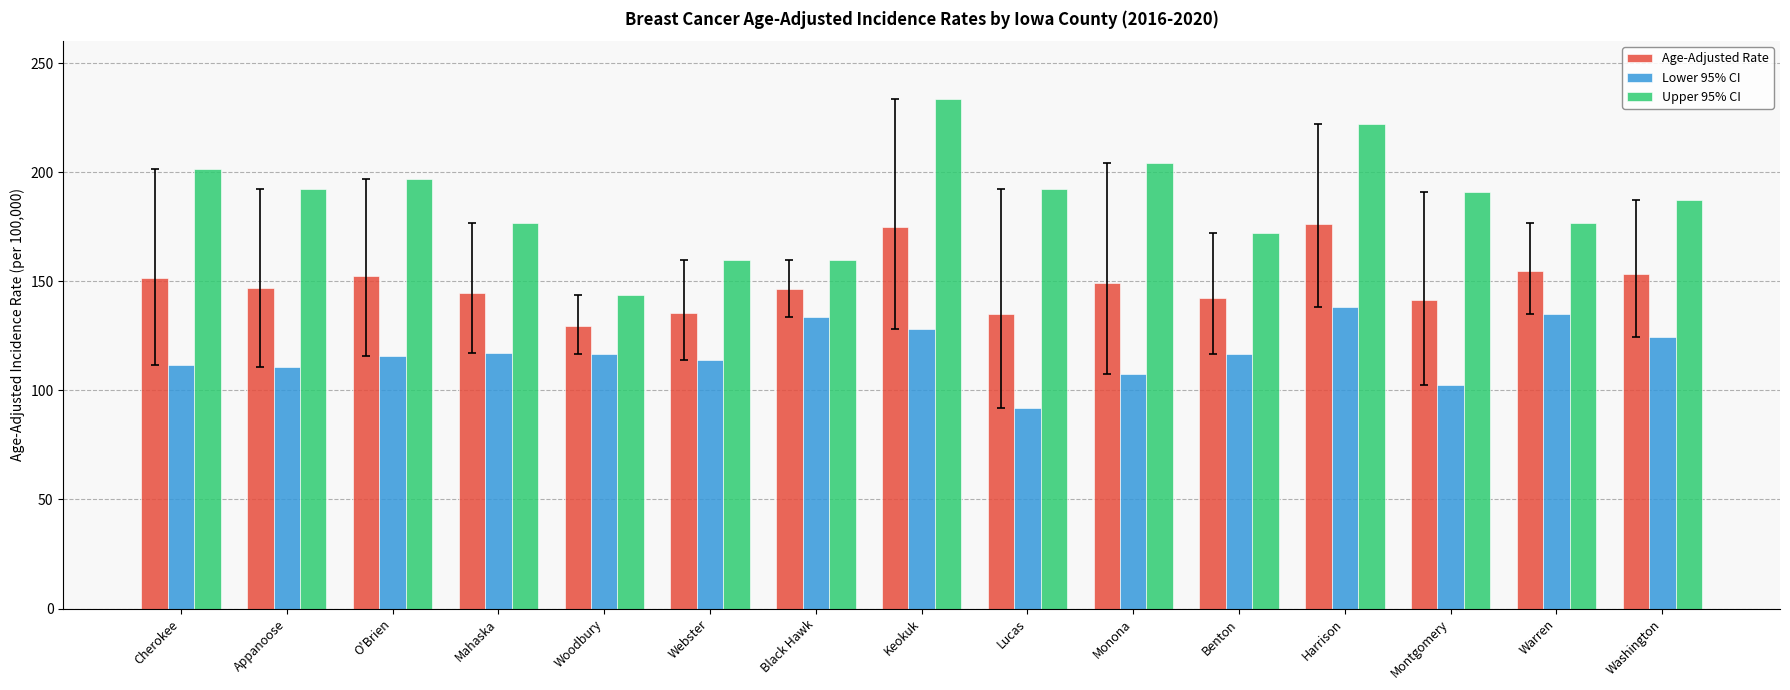

What are all the series names shown in the legend?

Age-Adjusted Rate, Lower 95% CI, Upper 95% CI